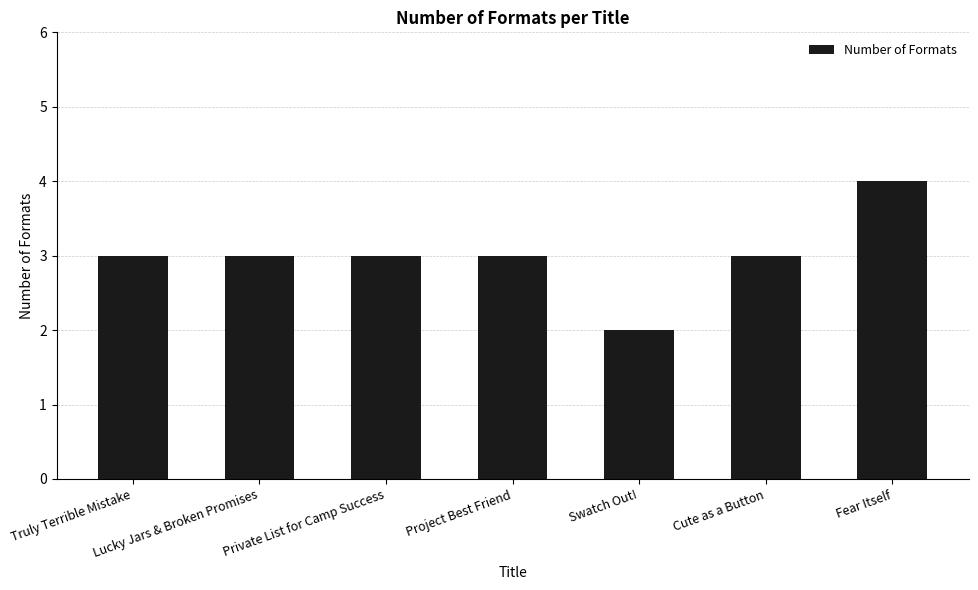

Which category has the lowest value across all series?

Swatch Out!